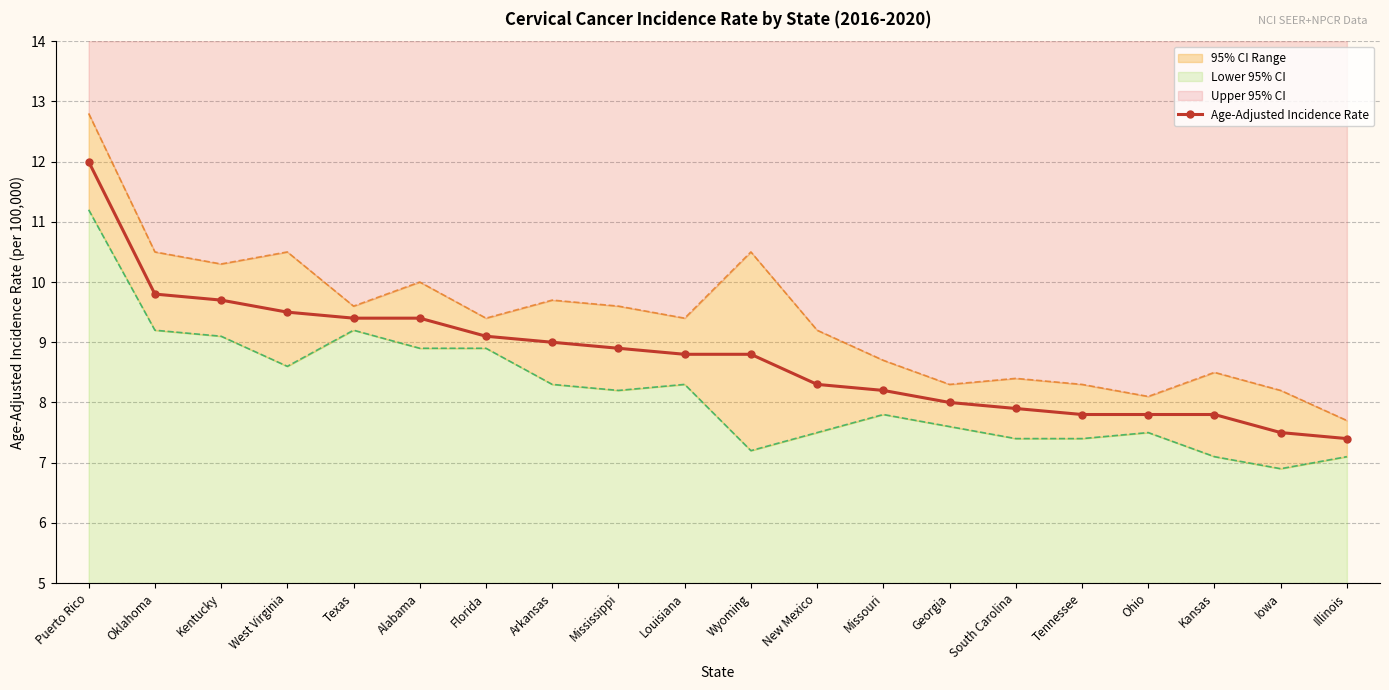

How many values in the Lower 95% CI series exceed 8?

10